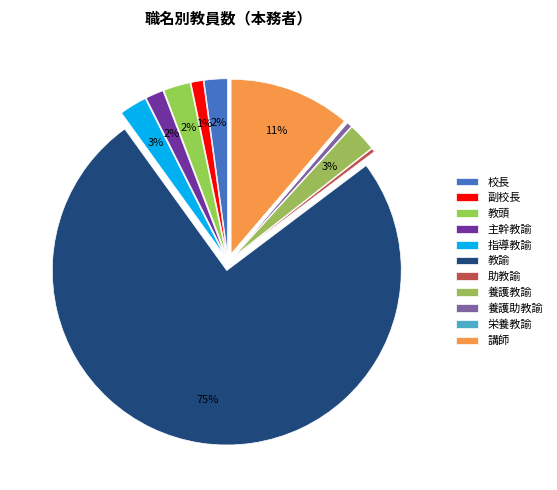

Count the number of slices in the pie.

11